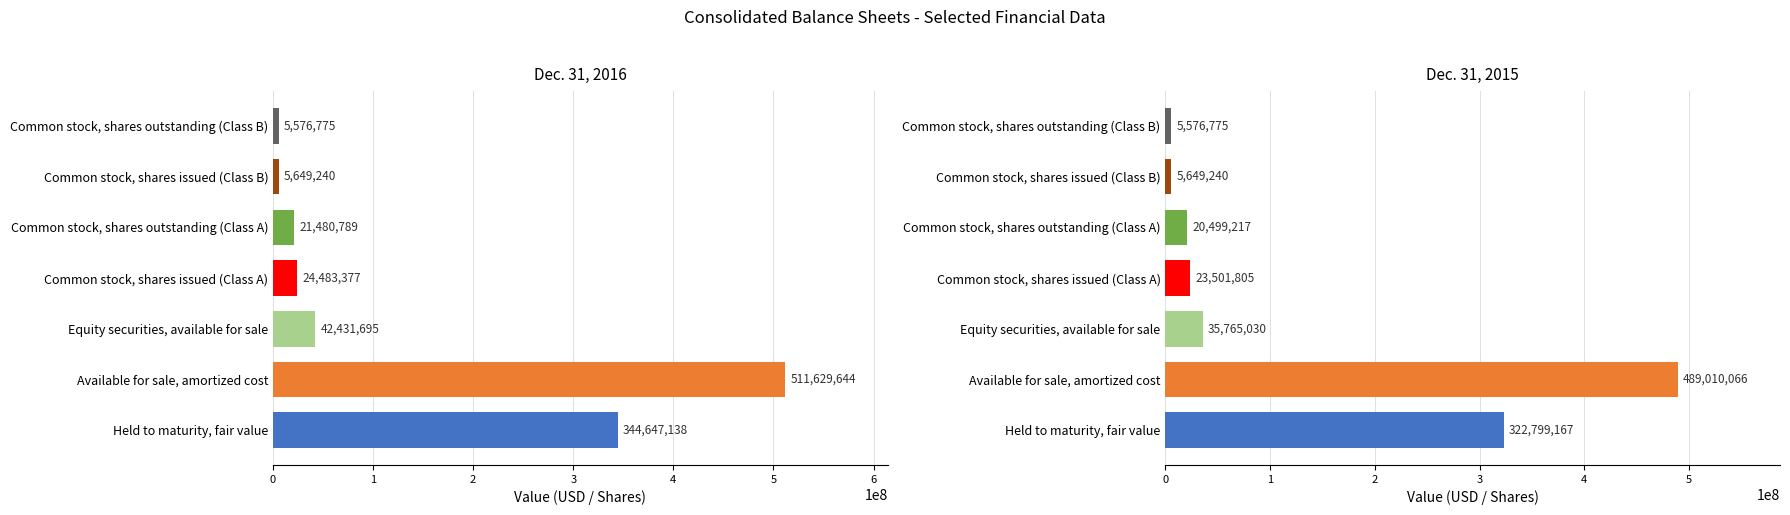

The value of Dec. 31, 2016 at Common stock, shares issued (Class A) is 24483377. True or false?

True